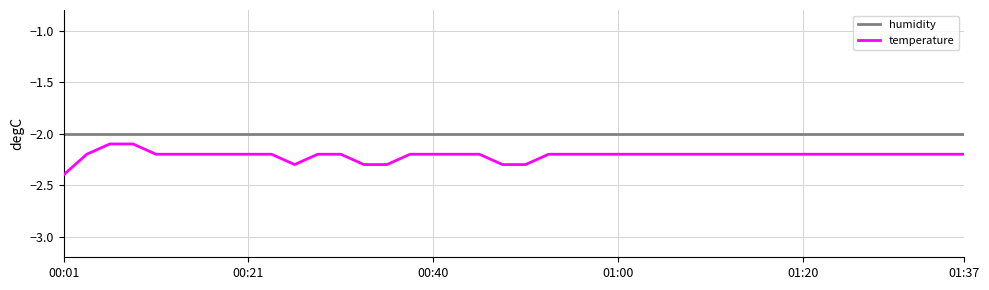

True or false: humidity and temperature intersect in this chart.

False